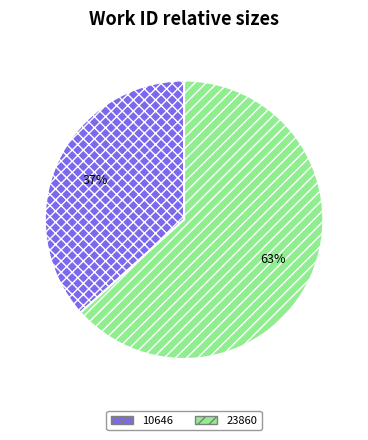

Between 23860 and 10646, which is larger?

23860